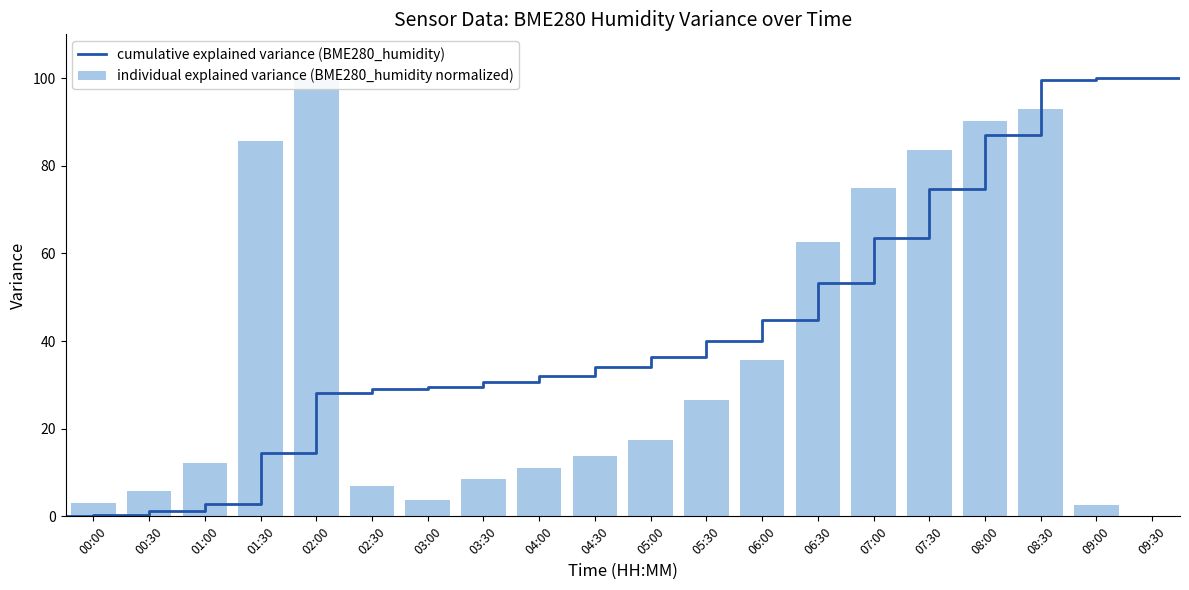

What position from the right is 06:00?

8